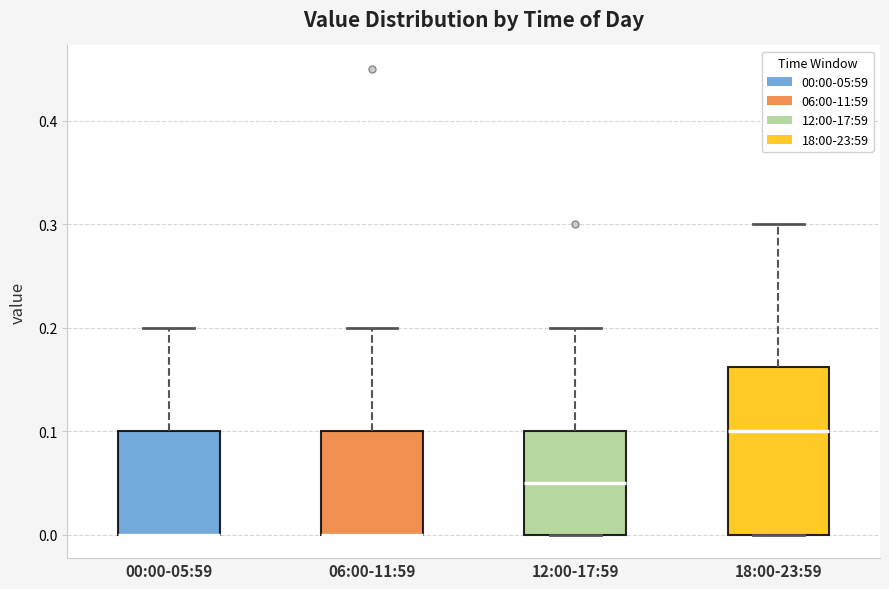

Reading left to right, read every box against the y-axis: the position of its median line, the range the box covers, and the ends of its whiskers. The values are not printed on the chart, so give them approximately, as read against the axis.

00:00-05:59: median 0.00 (drawn on the box's lower edge), box 0.00 to 0.10, whiskers 0.00 to 0.20
06:00-11:59: median 0.00 (drawn on the box's lower edge), box 0.00 to 0.10, whiskers 0.00 to 0.20
12:00-17:59: median 0.05, box 0.00 to 0.10, whiskers 0.00 to 0.20
18:00-23:59: median 0.10, box 0.00 to 0.16, whiskers 0.00 to 0.30